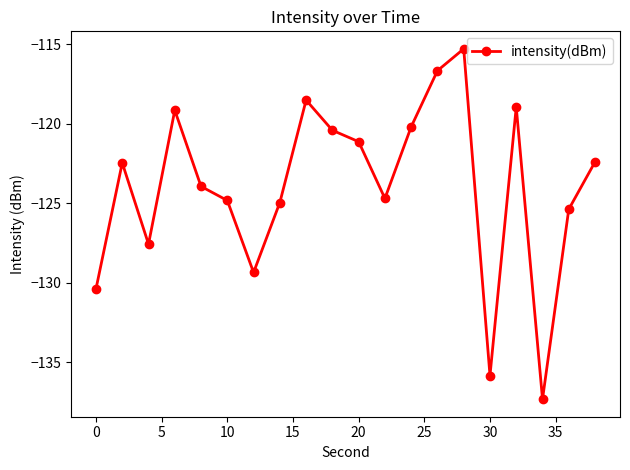

What is the difference between the second highest and second lowest values?

19.2